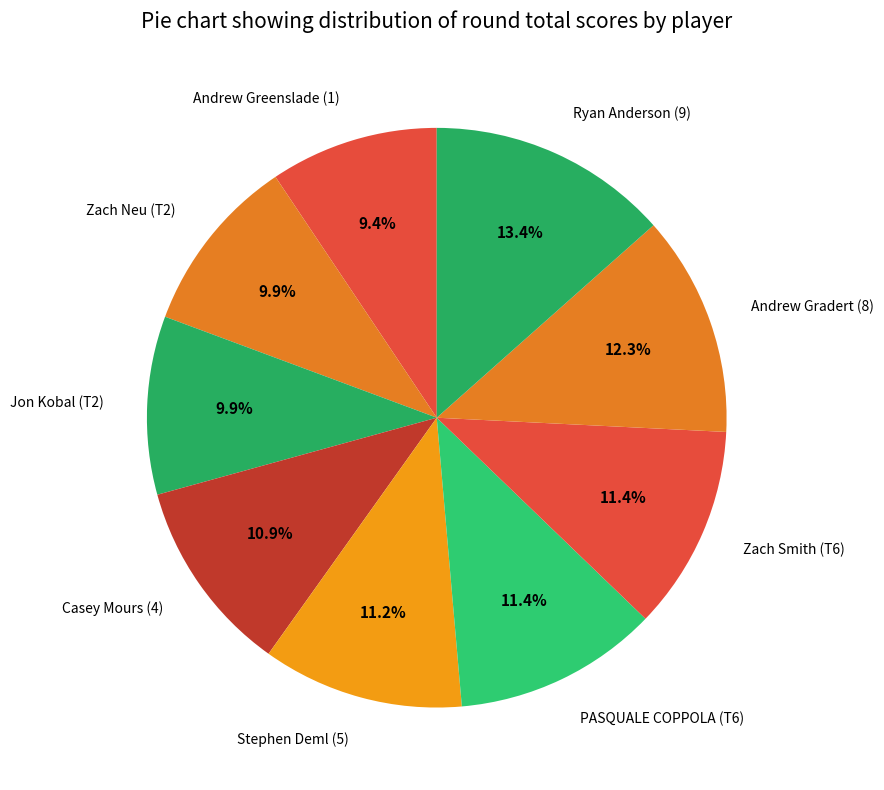

What is the ratio of the value at PASQUALE COPPOLA (T6) to the value at Andrew Gradert (8)?

0.9